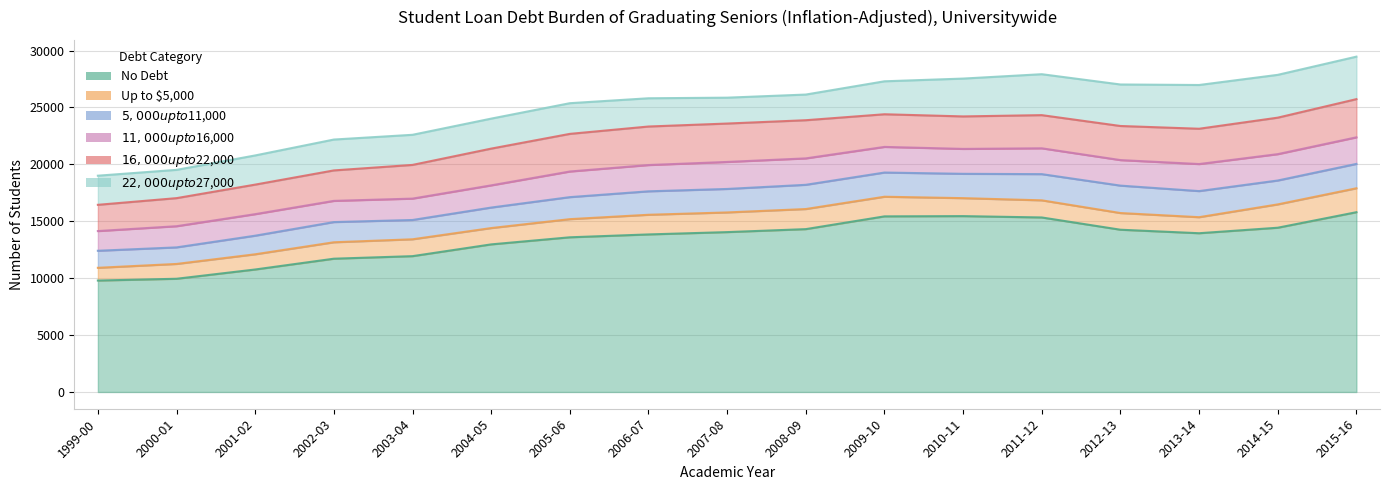

Where does the $11,000 up to $16,000 series first go above 2252?

2006-07